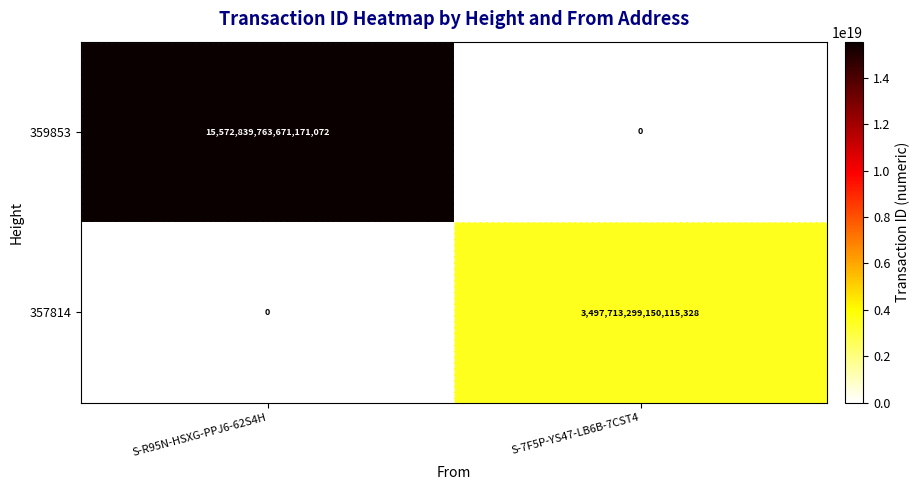

How many series are shown in this chart?

2